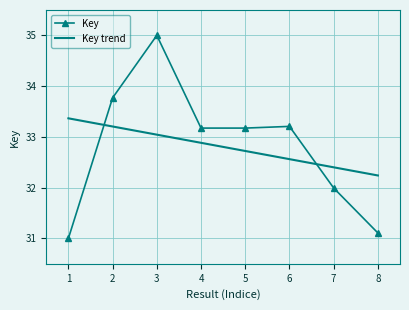

In Key, how many points are lower than both neighbors (excluding endpoints)?

1